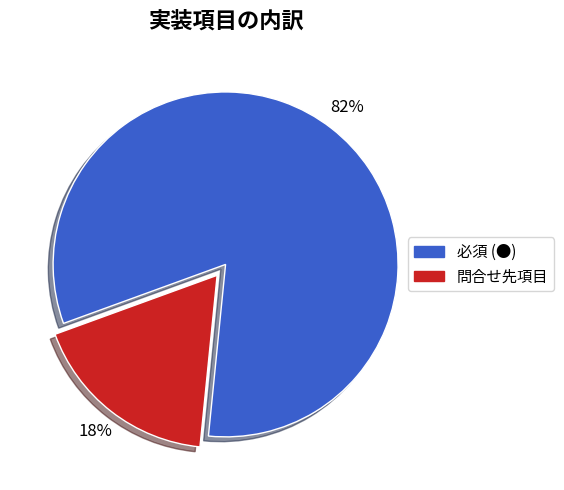

To the nearest percent, what is the difference between the largest and smallest slice percentages?

64%